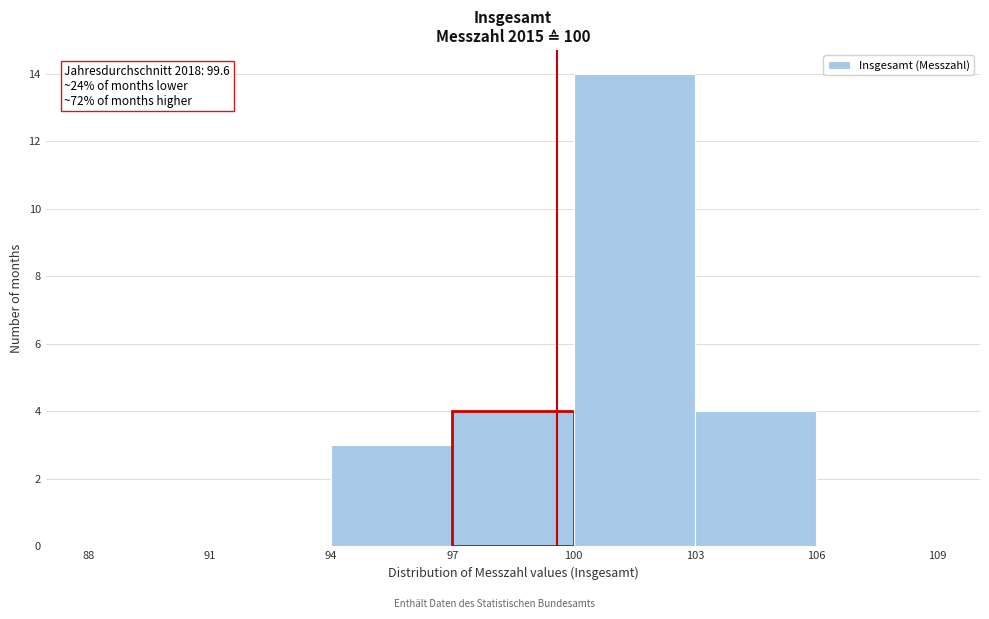

Which range on the x-axis has the tallest bar?

100 to 103